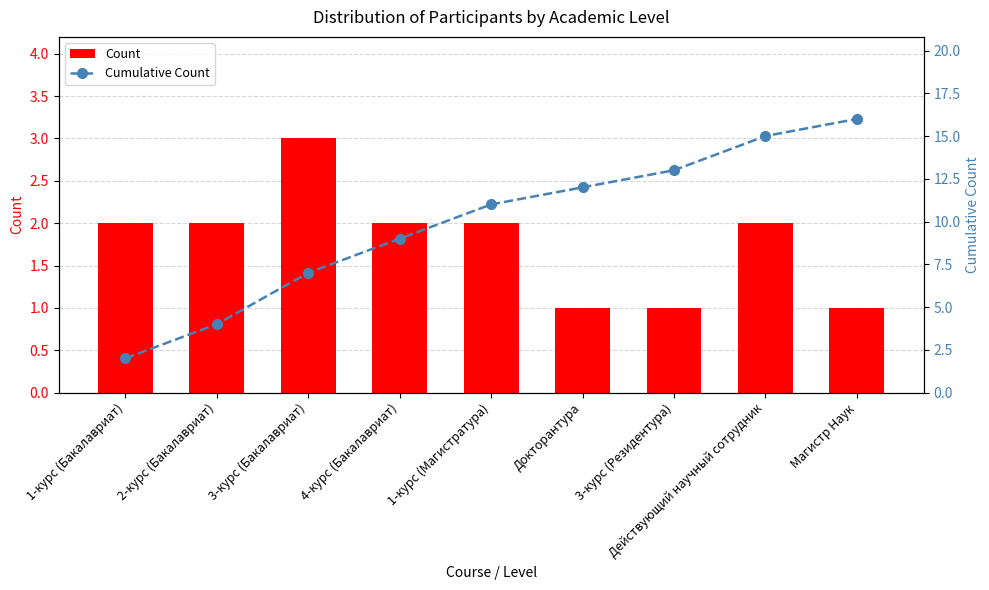

At which category does the chart reach its minimum across all series?

Докторантура